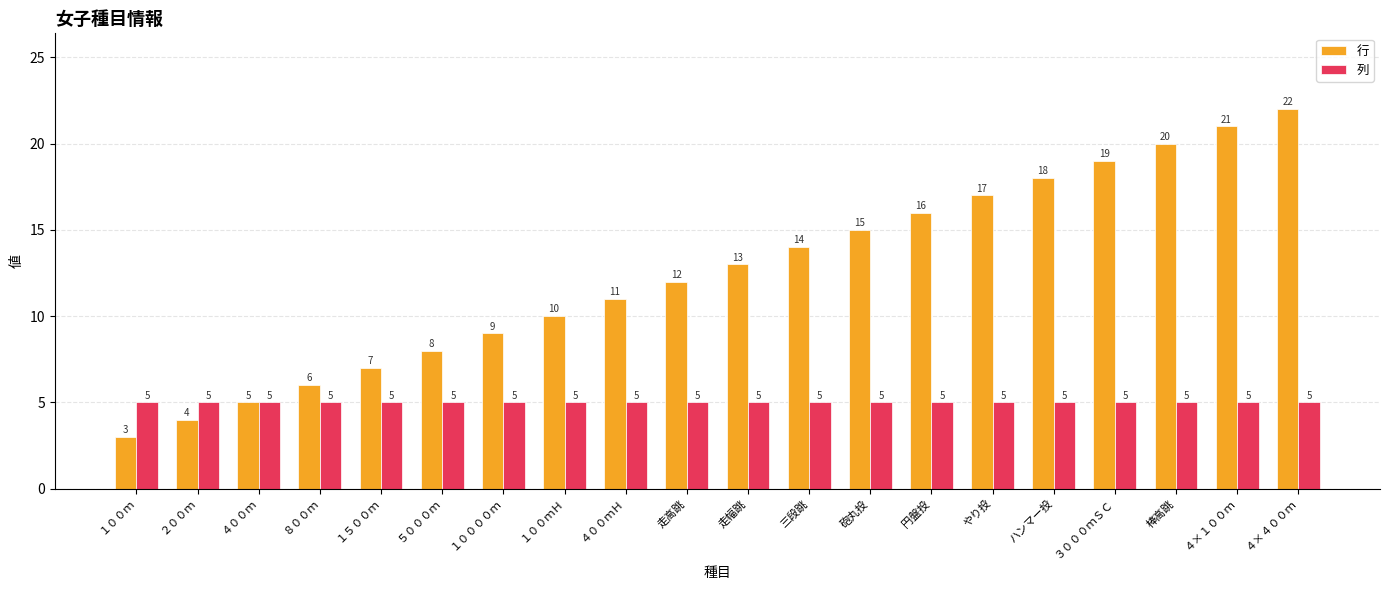

List the series in order of their peak value, highest first.

行, 列